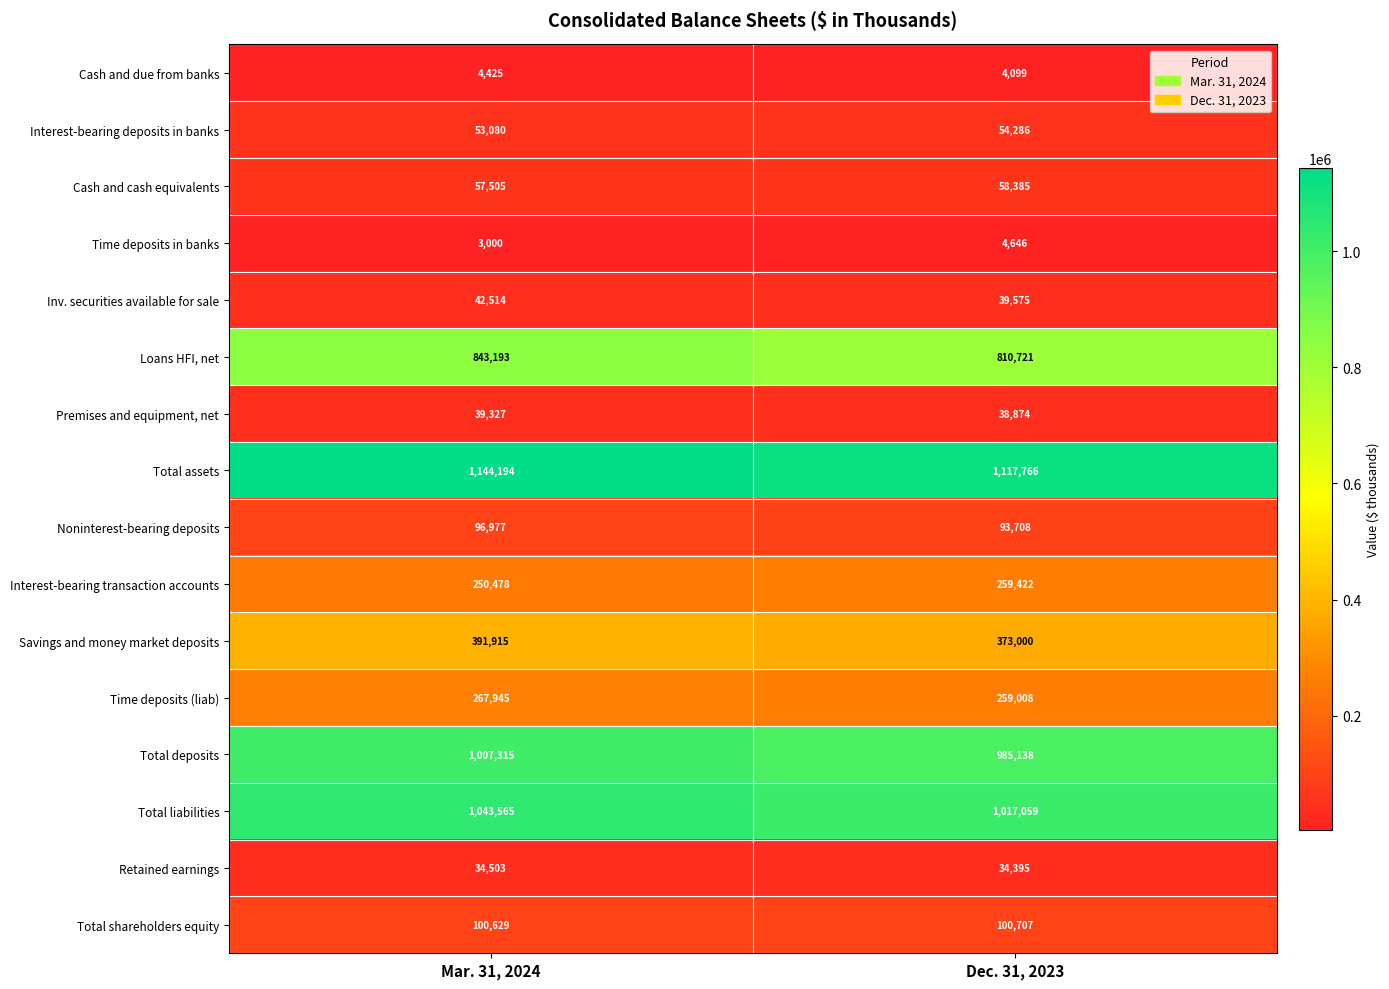

What is the difference between the maximum and minimum values in the Interest-bearing transaction accounts series?

8944